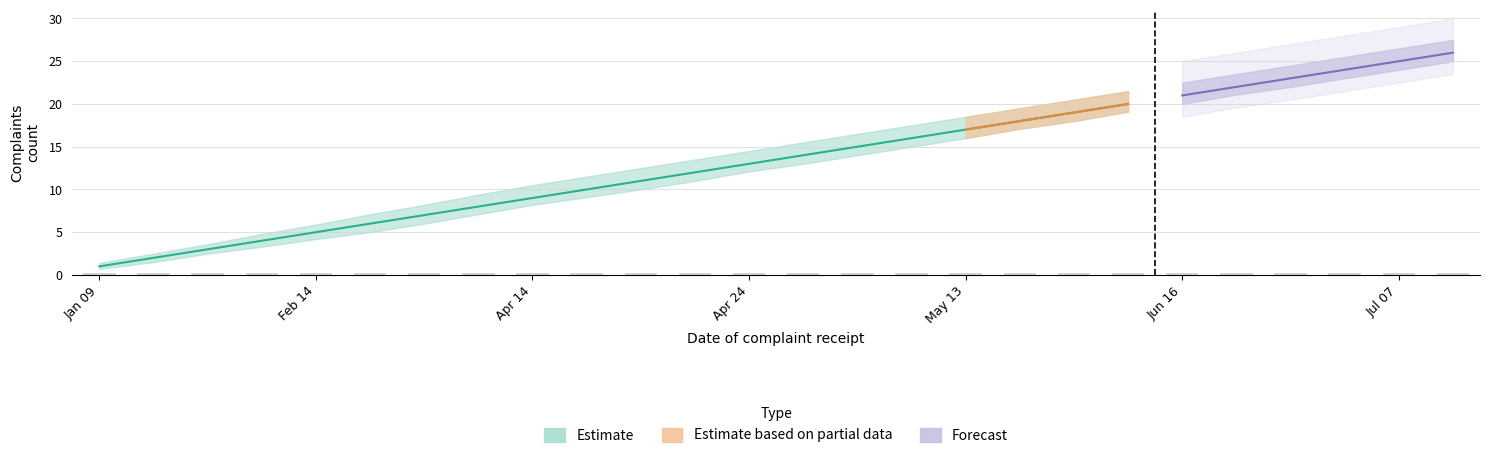

True or false: Cumulative complaints has a value of 6.7 at 2025-05-26.

False